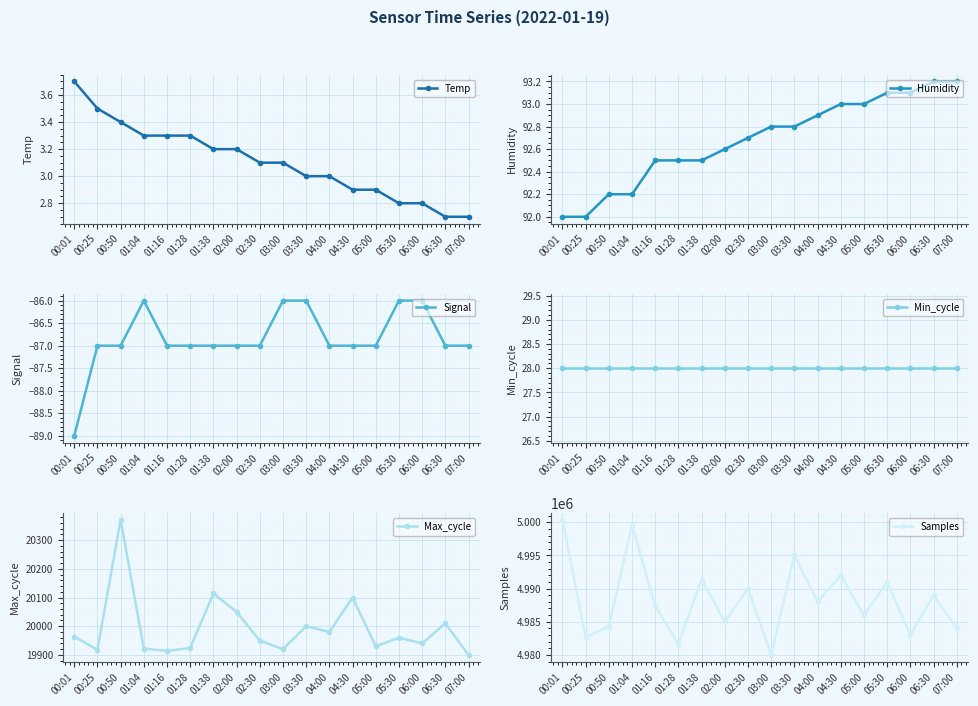

What is the value of the Temp point at the 17th from the left?

2.7